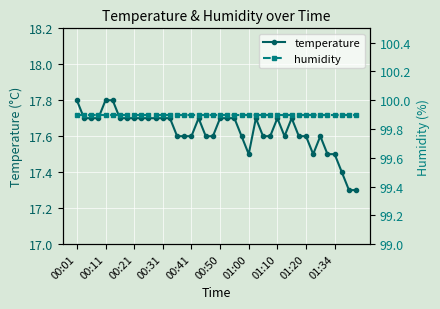

The value of humidity at 34 is 99.9. True or false?

True